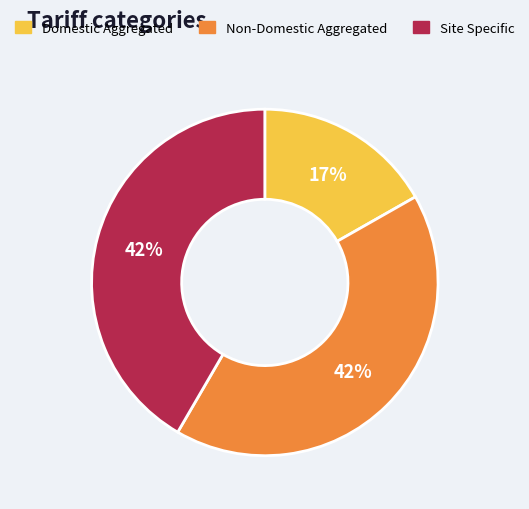

Is there a majority slice in this chart?

No